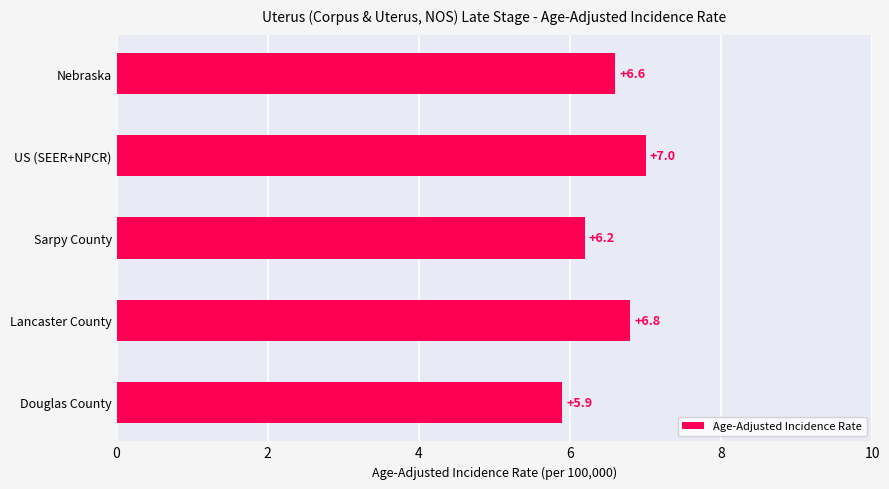

Are the bars grouped side by side (vs. stacked)?

No